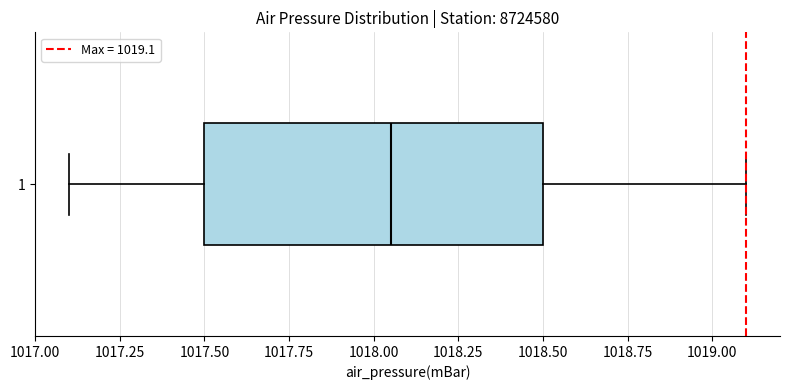

Transcribe this box plot: give where the median line is, the range the box spans, and where the two whiskers end, as read against the x-axis. The values are not printed on the chart, so give them approximately, as read against the axis.

median 1018.05, box 1017.50 to 1018.50, whiskers 1017.10 to 1019.10